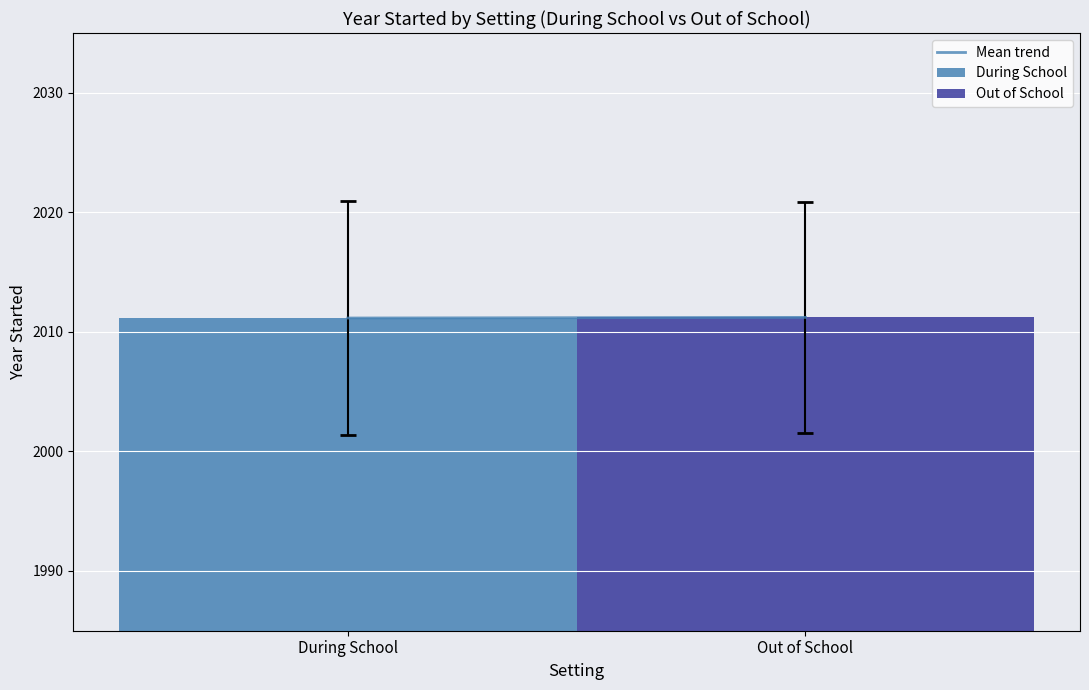

The During School series shows 3291.7 at During School. True or false?

False